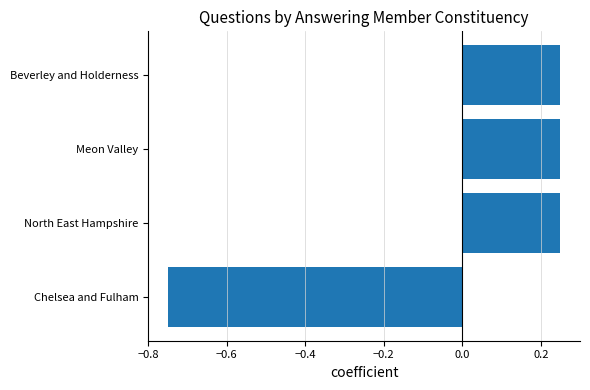

How many data points are above 0?

3